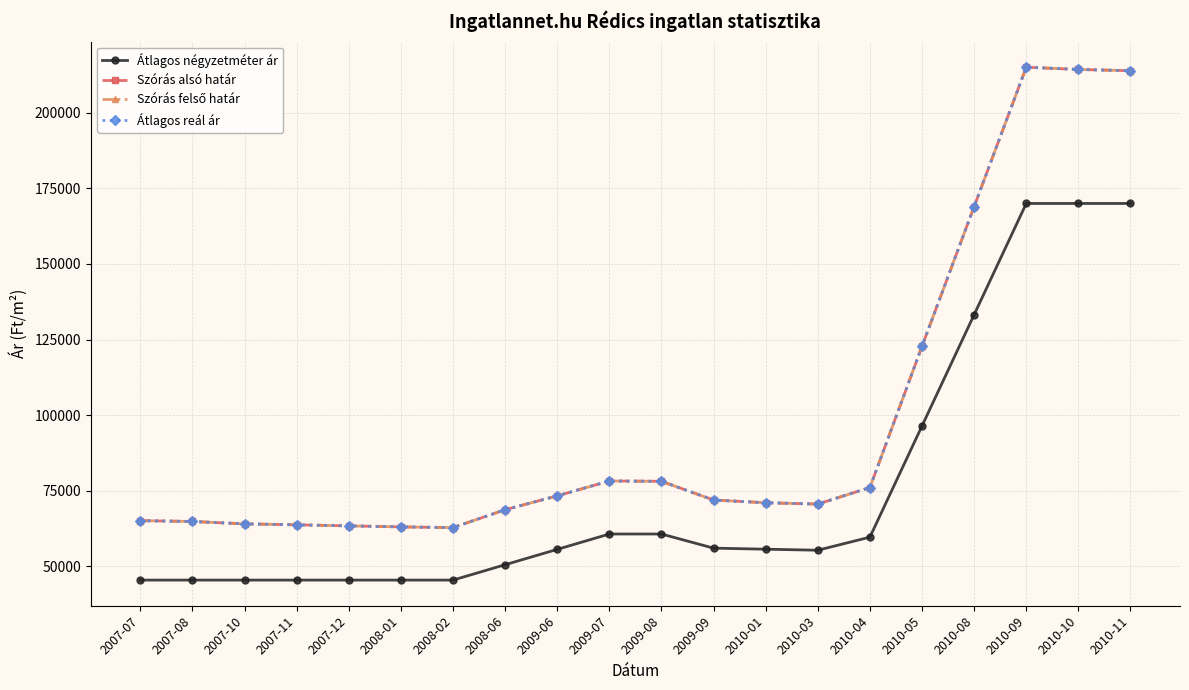

True or false: Szórás felső határ and Átlagos négyzetméter ár intersect in this chart.

False